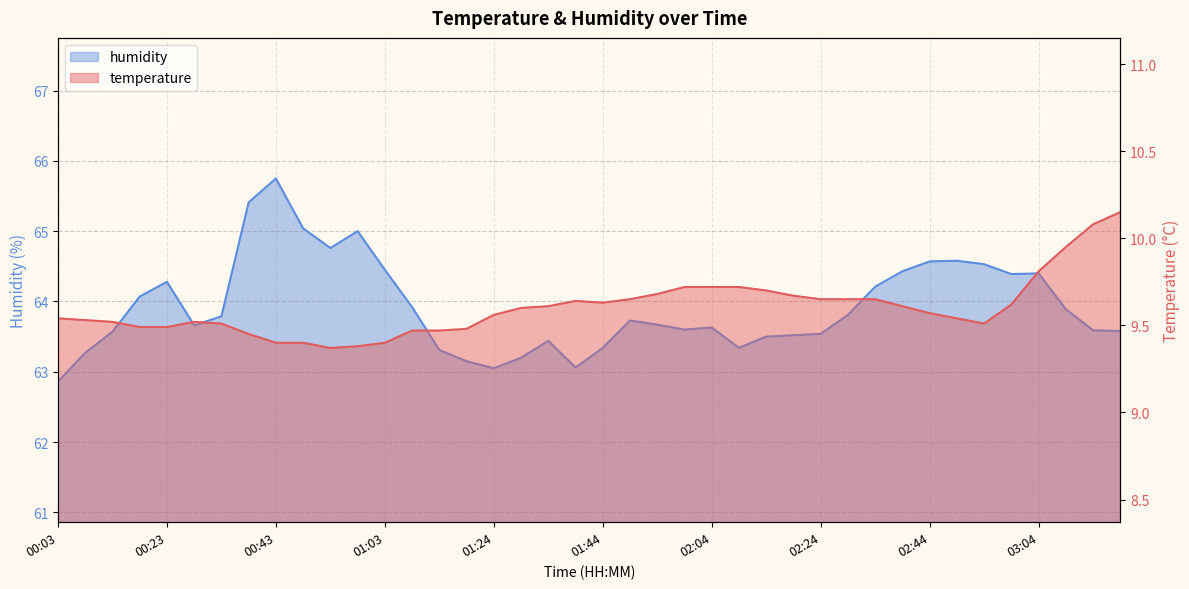

What is the total value across all series at 00:18?

73.6